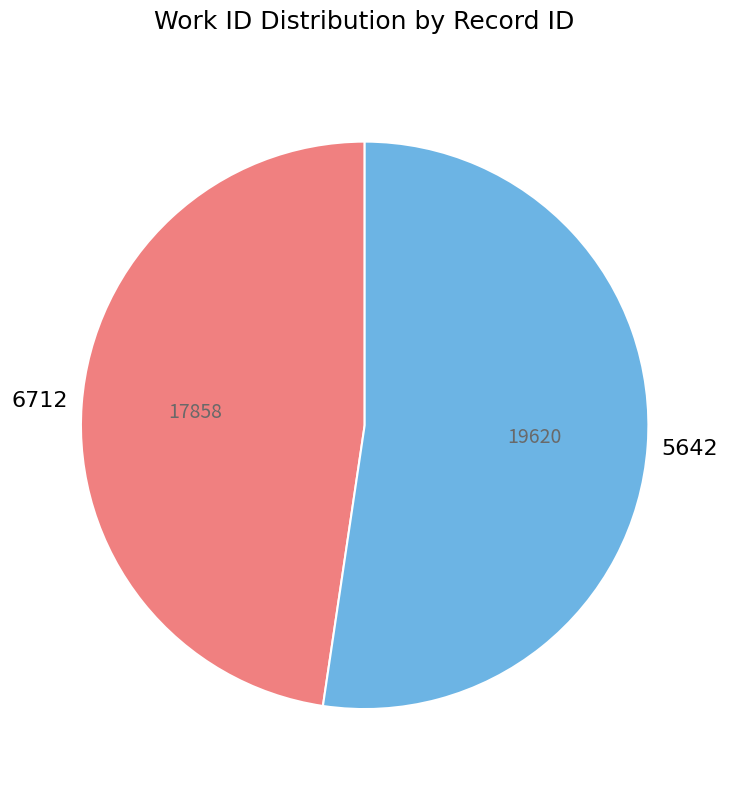

Is there any slice that represents more than half of the pie?

Yes